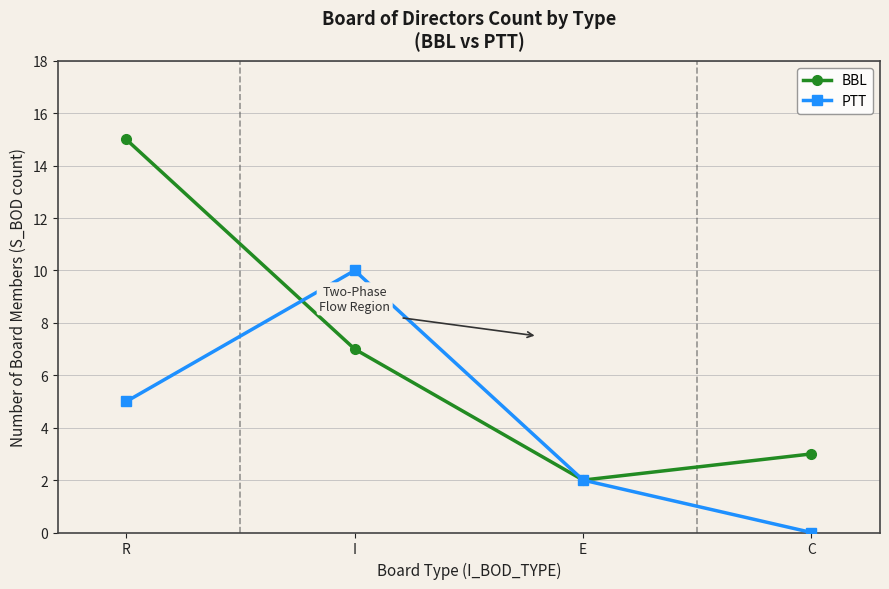

How many positive values does the PTT series have?

3